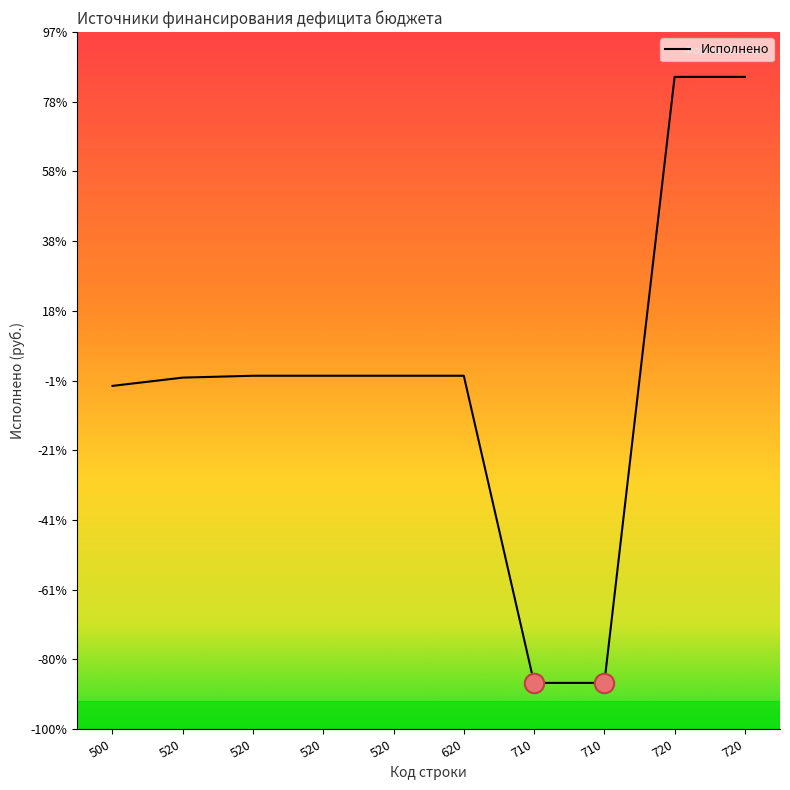

Is this an area chart (filled region under the line)?

No